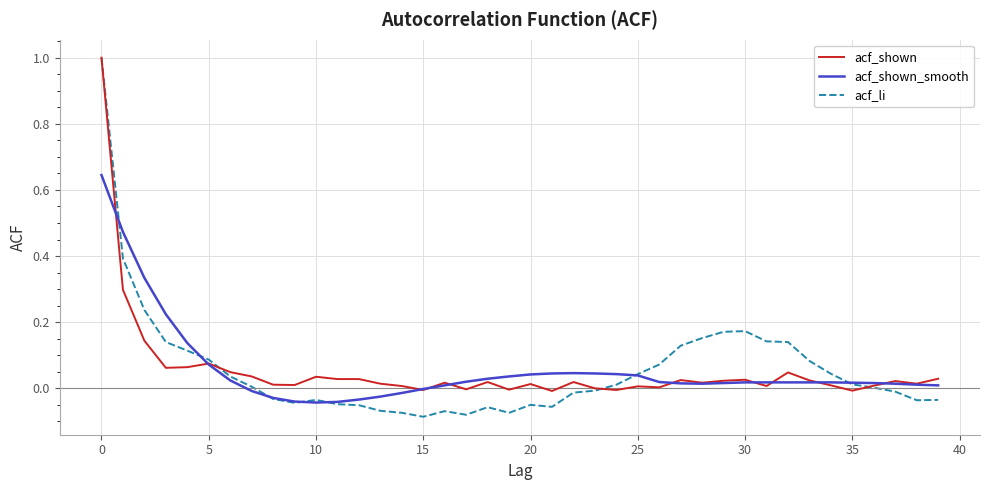

Which series has the widest spread of values?

acf_li